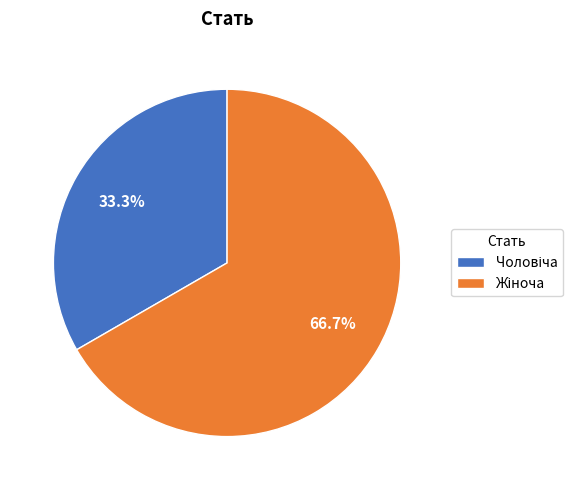

Does any single category account for the majority?

Yes